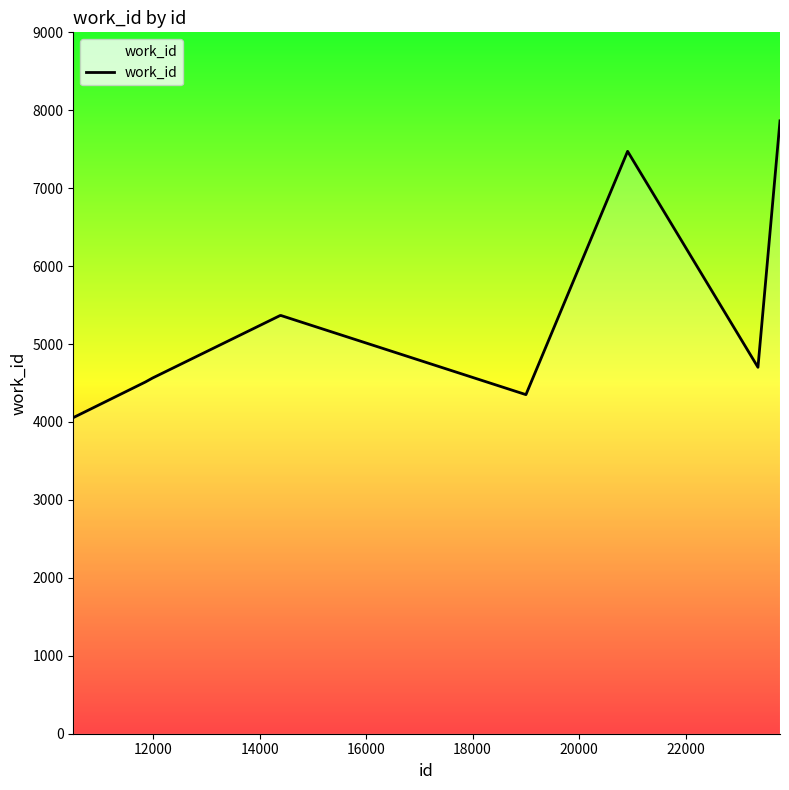

What is the difference between the maximum and minimum values?

3808